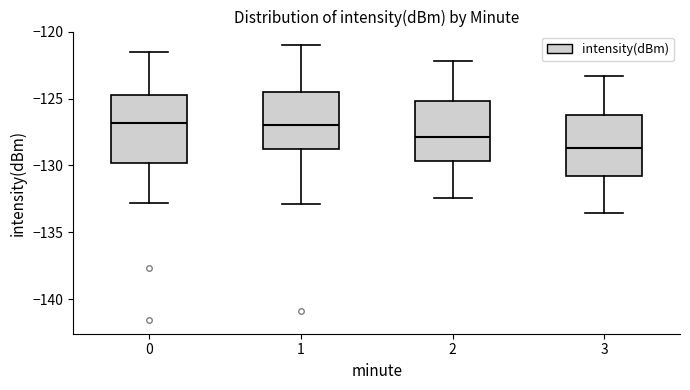

Comparing the boxes themselves (not the whiskers), which one is the tallest?

0